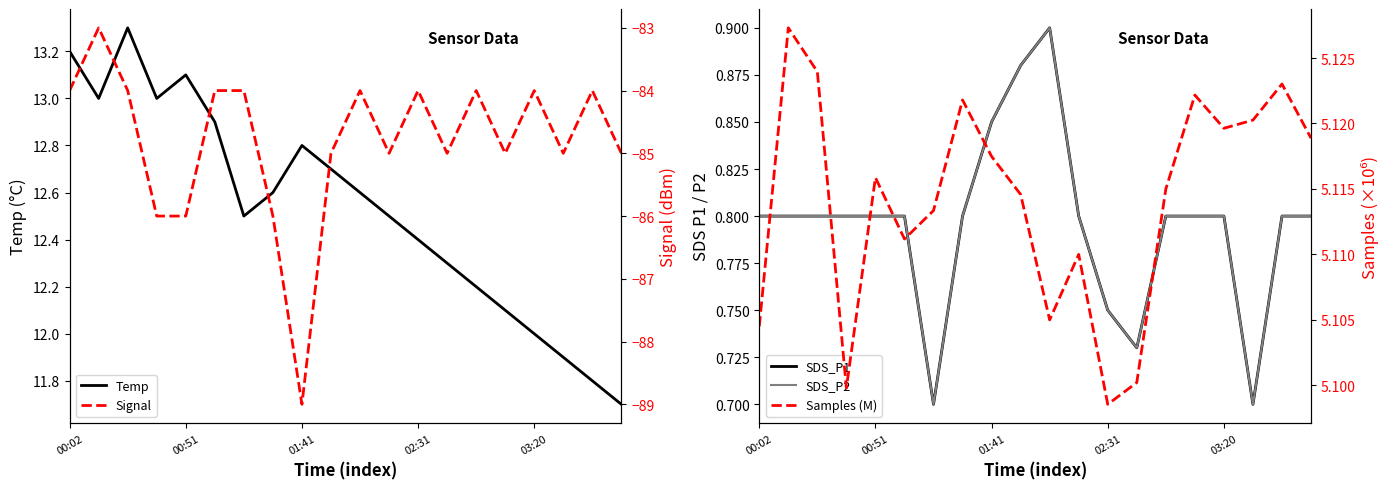

How many values in the Signal series are below -84?

10